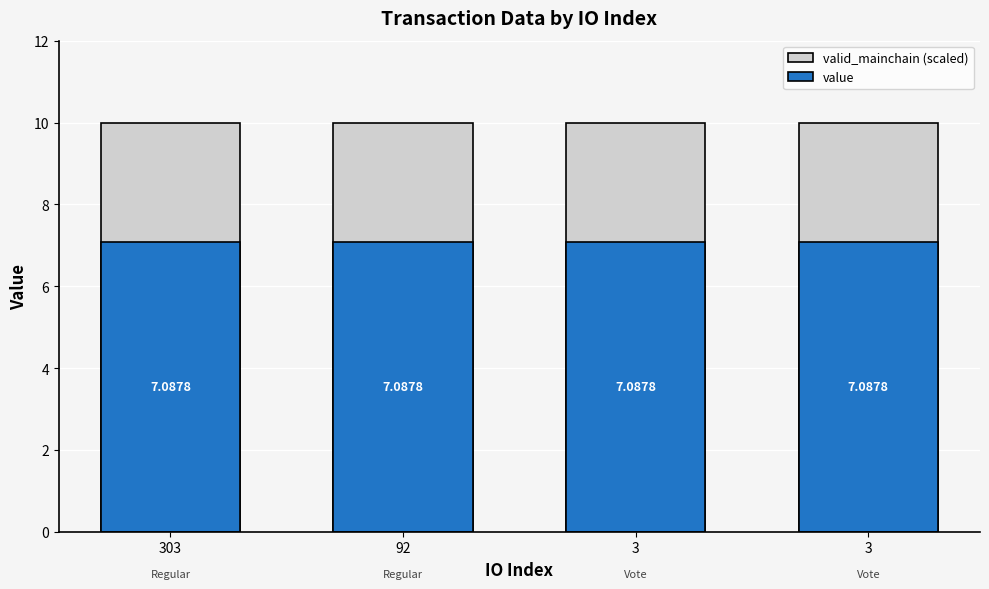

Rank the series by their average value, from highest to lowest.

valid_mainchain (scaled), value